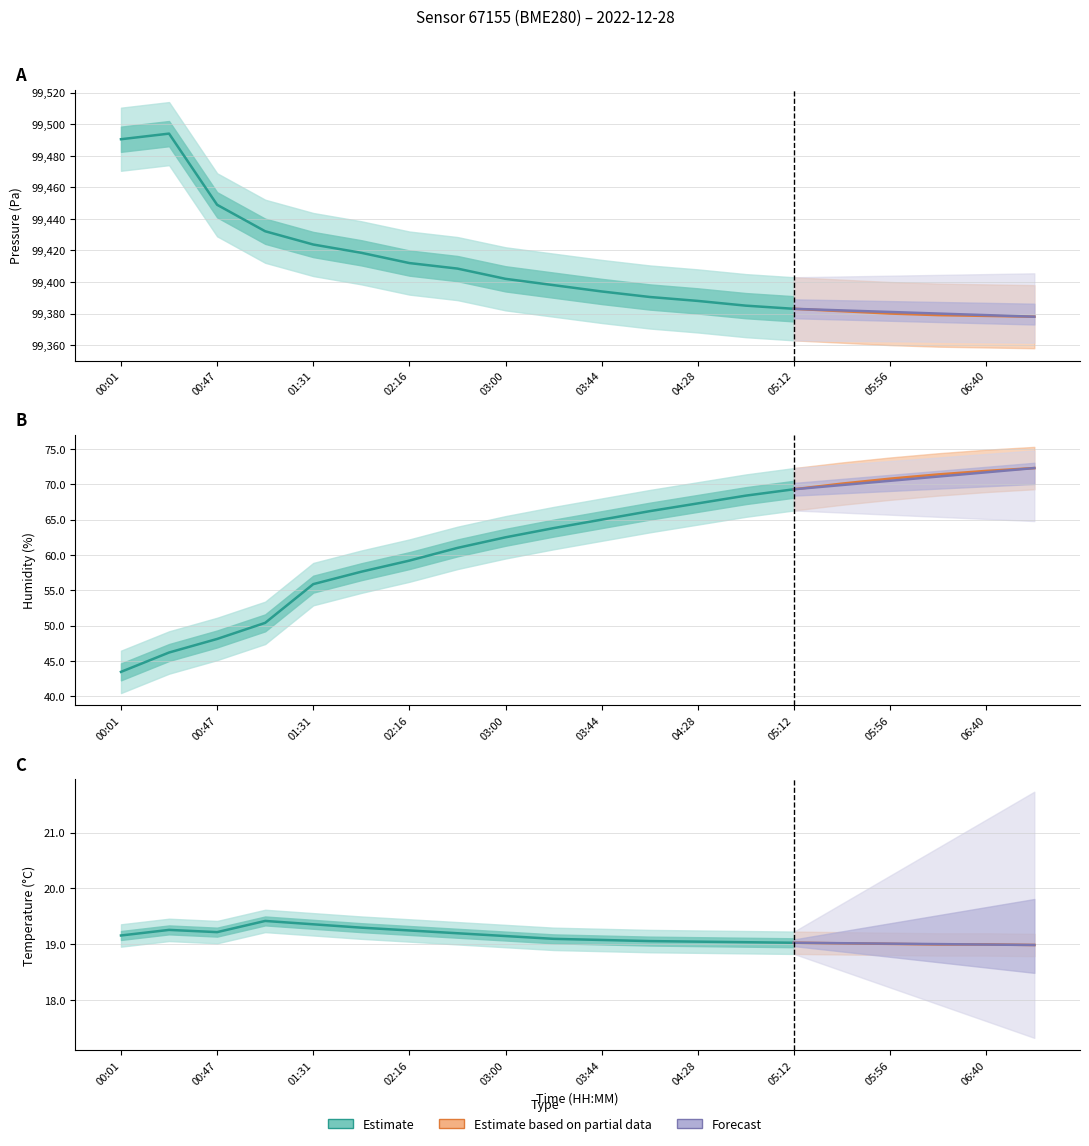

The value of pressure at 01:09 is 99432.2. True or false?

True